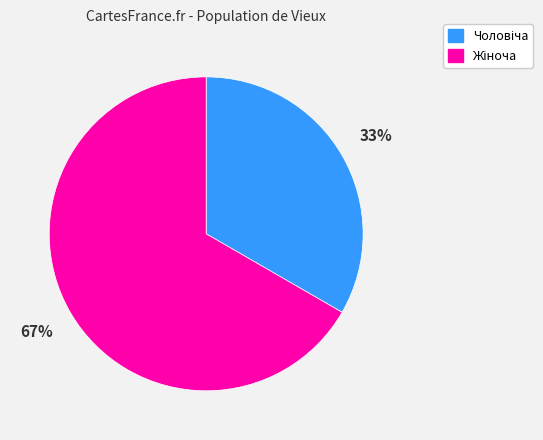

Is there any slice that represents more than half of the pie?

Yes